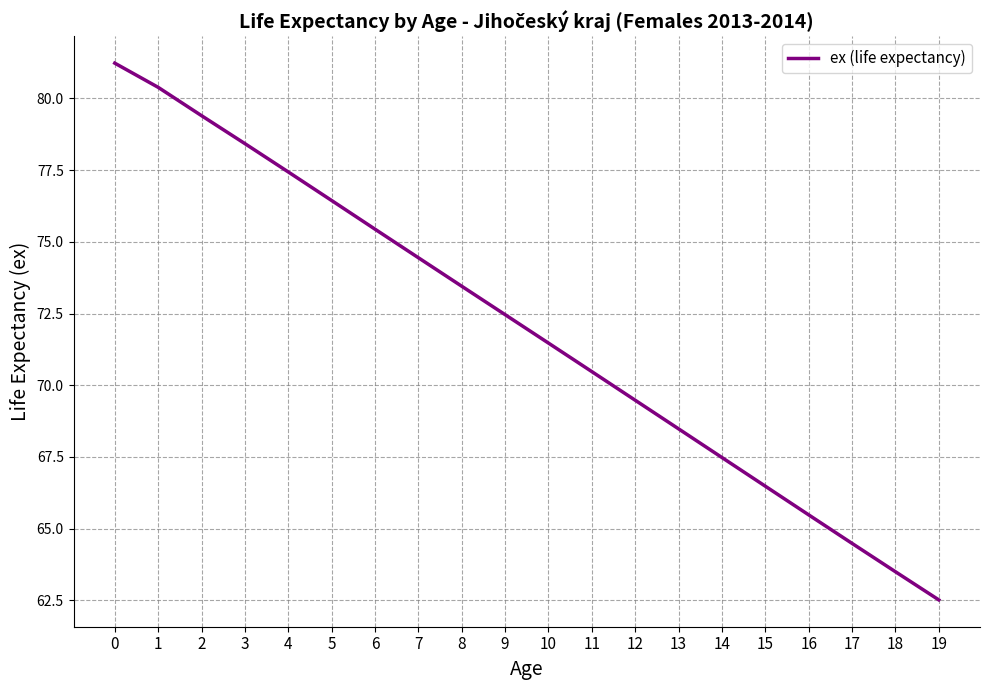

Is it true that the value at 15 is 66.5?

True